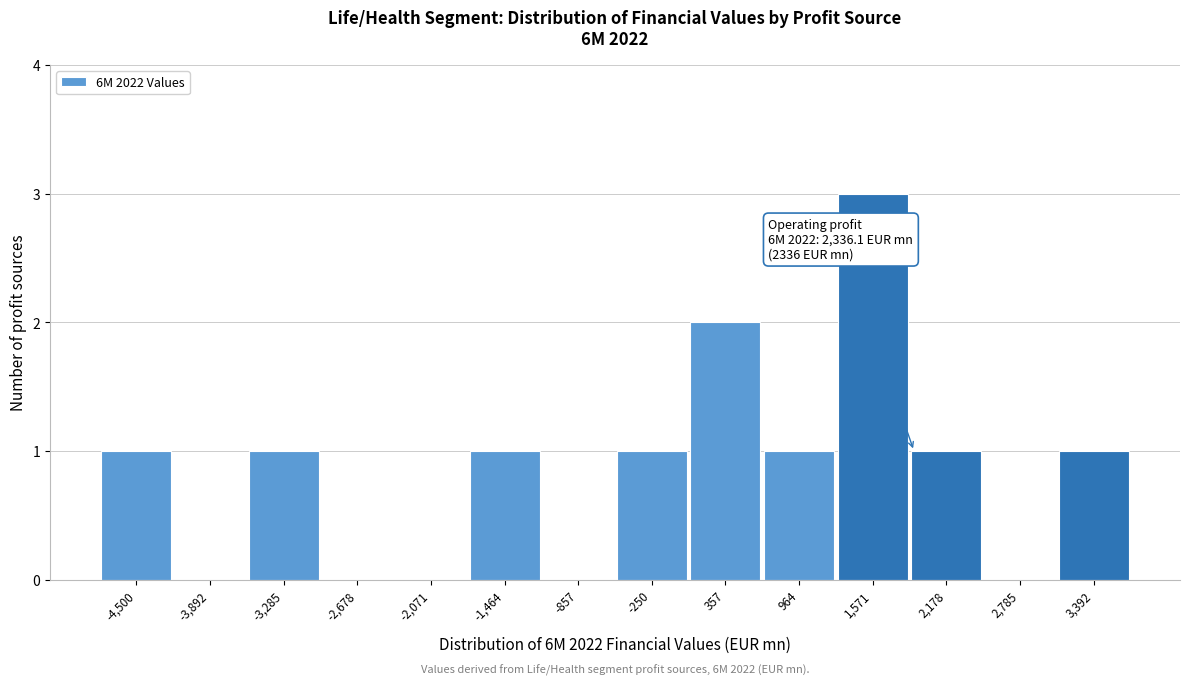

Reading left to right, extract all data points from this chart.

-4,500=1	-3,892=0	-3,285=1	-2,678=0	-2,071=0	-1,464=1	-857=0	-250=1	357=2	964=1	1,571=3	2,178=1	2,785=0	3,392=1